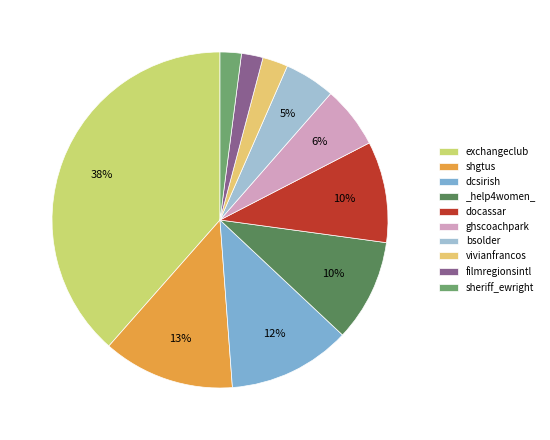

Is the sum of ghscoachpark and filmregionsintl greater than half?

No